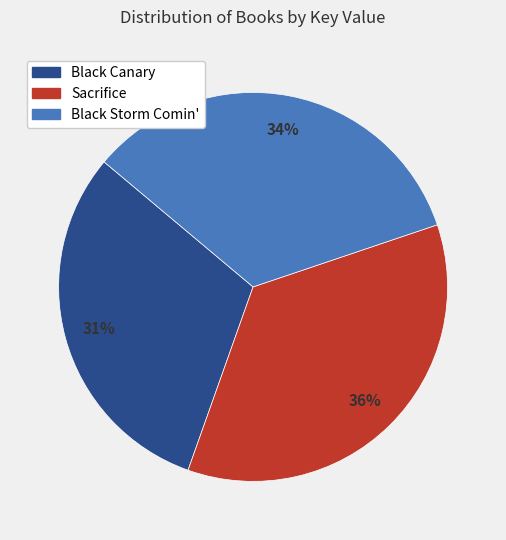

To the nearest percent, what portion does Black Canary represent?

31%